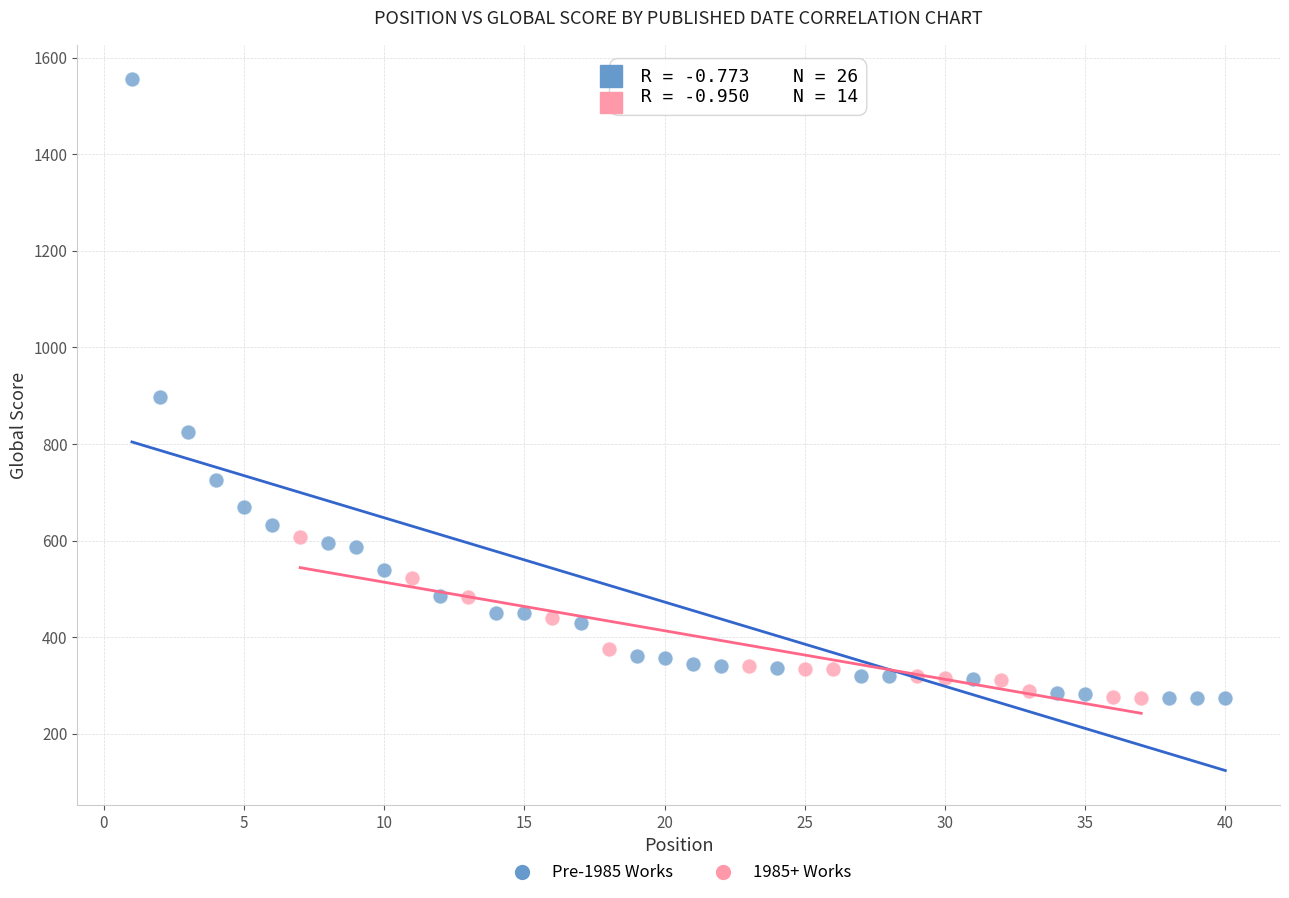

Which series reaches the maximum Y coordinate?

Pre-1985 Works